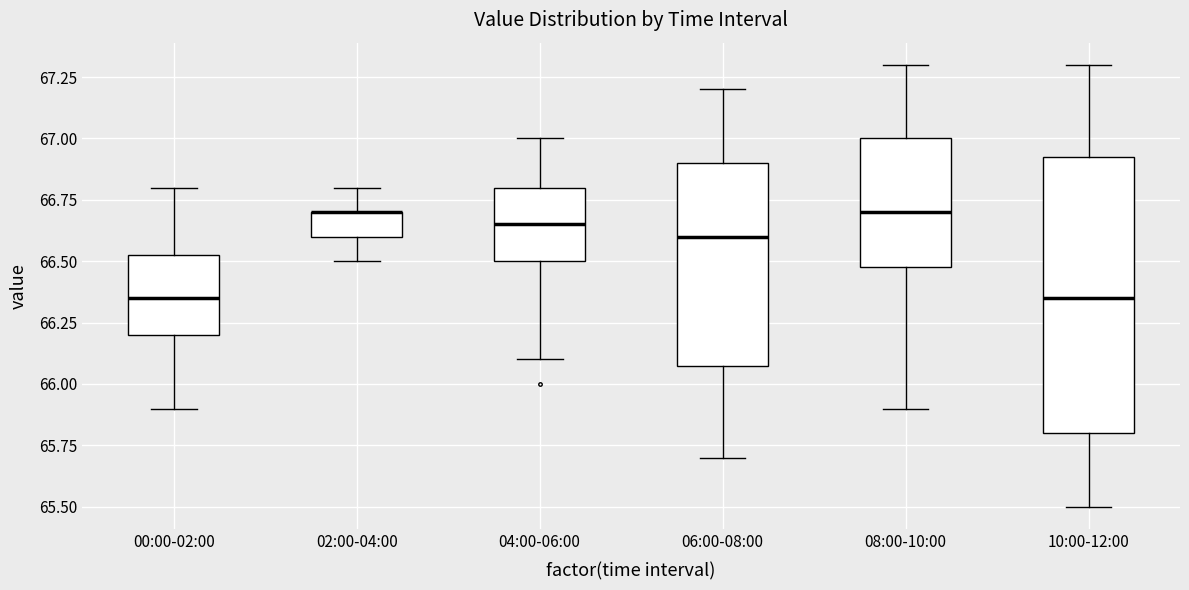

Reading left to right, read every box against the y-axis: the position of its median line, the range the box covers, and the ends of its whiskers. The values are not printed on the chart, so give them approximately, as read against the axis.

00:00-02:00: median 66.35, box 66.20 to 66.55, whiskers 65.90 to 66.80
02:00-04:00: median 66.70 (drawn on the box's upper edge), box 66.60 to 66.70, whiskers 66.50 to 66.80
04:00-06:00: median 66.65, box 66.50 to 66.80, whiskers 66.10 to 67.00
06:00-08:00: median 66.60, box 66.10 to 66.90, whiskers 65.70 to 67.20
08:00-10:00: median 66.70, box 66.50 to 67.00, whiskers 65.90 to 67.30
10:00-12:00: median 66.35, box 65.80 to 66.95, whiskers 65.50 to 67.30